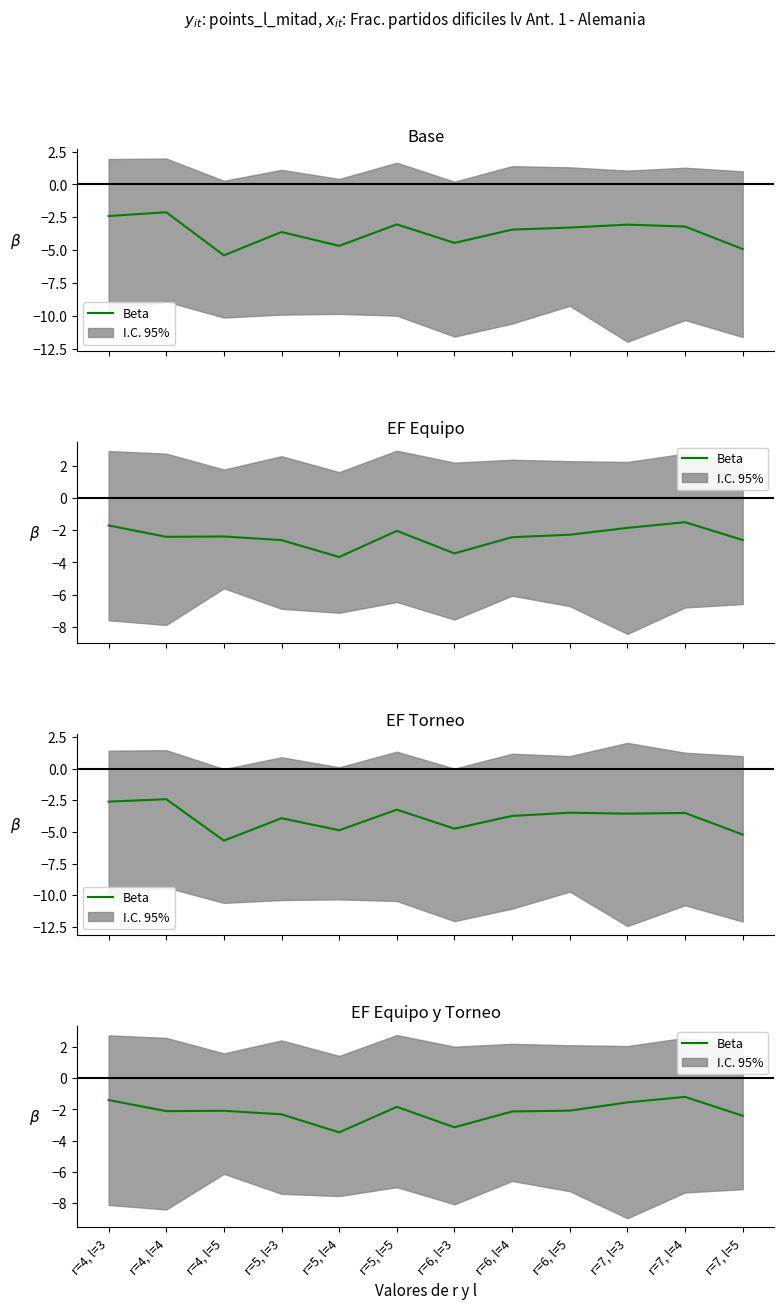

What is the change in value from r=4, l=3 to r=6, l=3?

-1.7